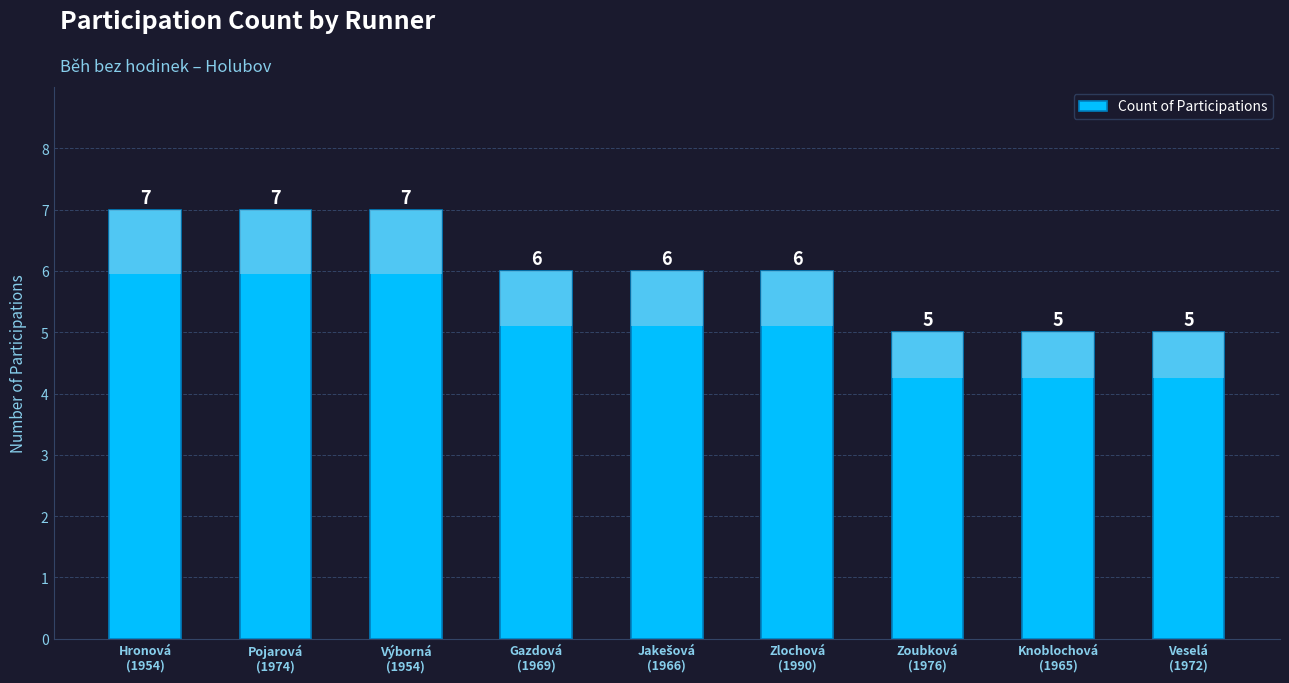

What is the average value?

6